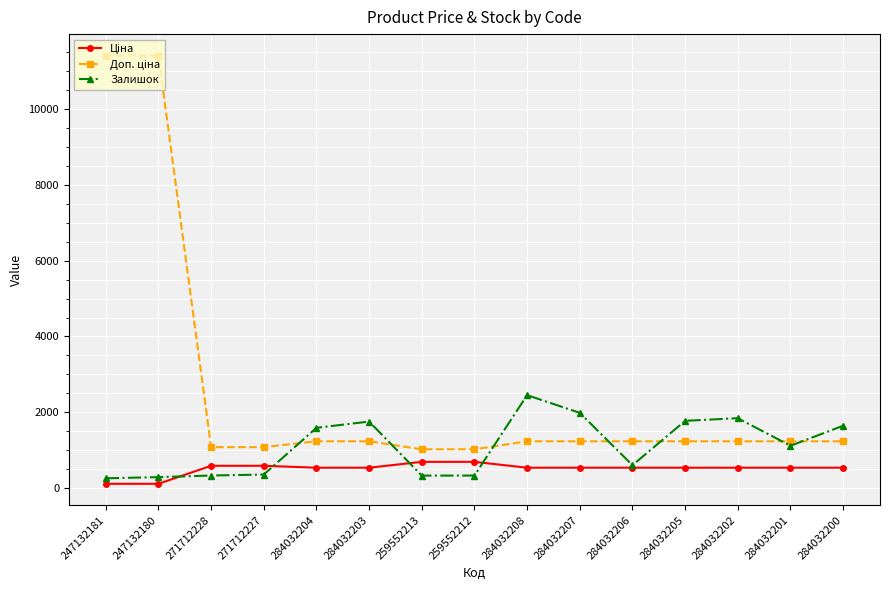

Does the chart have visible grid lines?

Yes